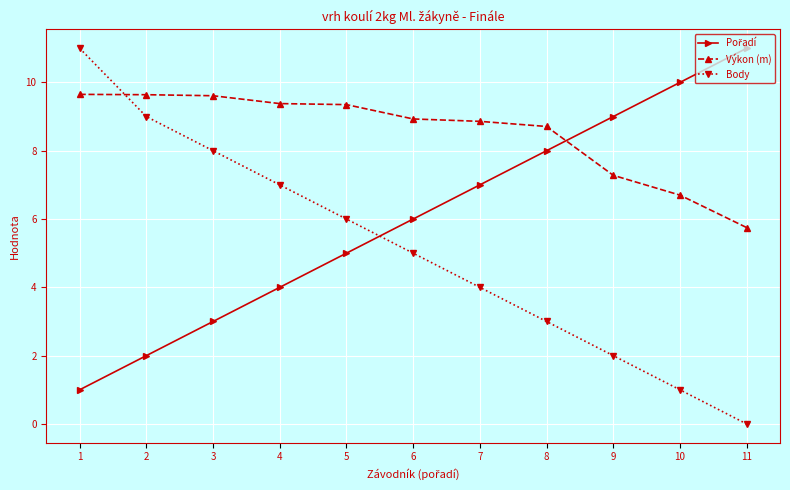

What is the difference between the Body values at 7 and 8?

1.0